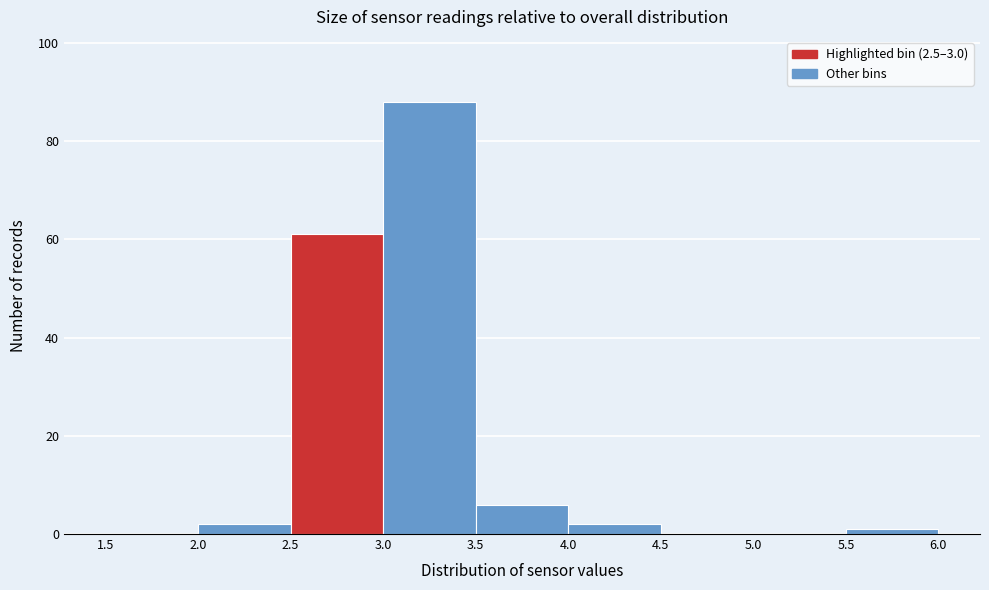

Reading left to right, transcribe this chart: for each bar, give the range it covers on the x-axis and its height. The values are not printed on the chart, so give them approximately, as read against the axis.

1.5 to 2.0: 0
2.0 to 2.5: 2
2.5 to 3.0: 62
3.0 to 3.5: 88
3.5 to 4.0: 6
4.0 to 4.5: 2
4.5 to 5.0: 0
5.0 to 5.5: 0
5.5 to 6.0: under 2